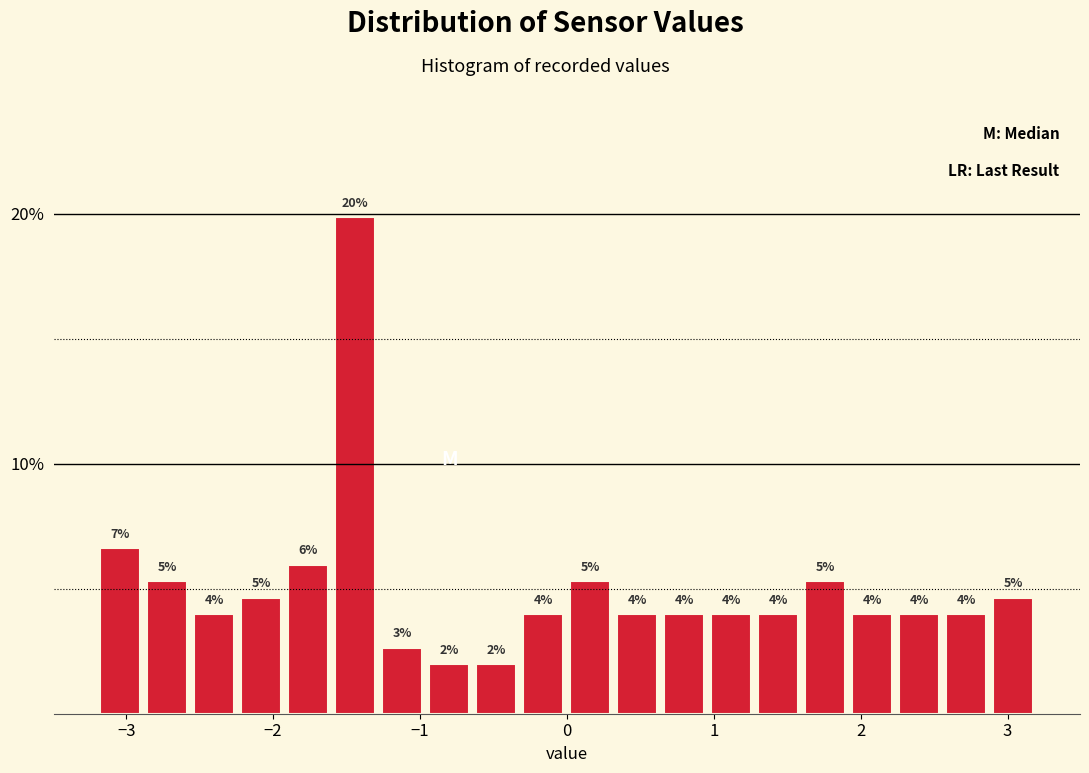

Around what value on the x-axis is the tallest bar? Give the approximate position of its centre, as read against the axis.

-1.4